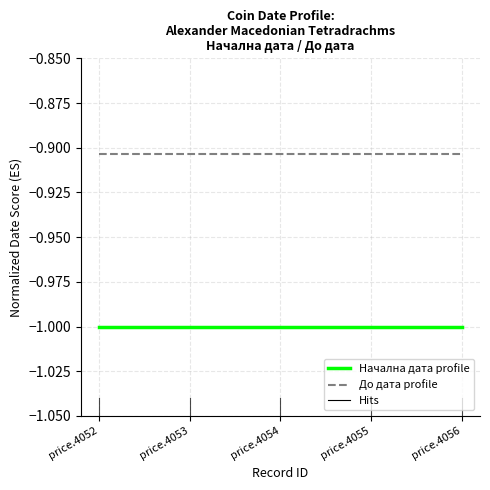

What is the smallest value displayed?

-1.0